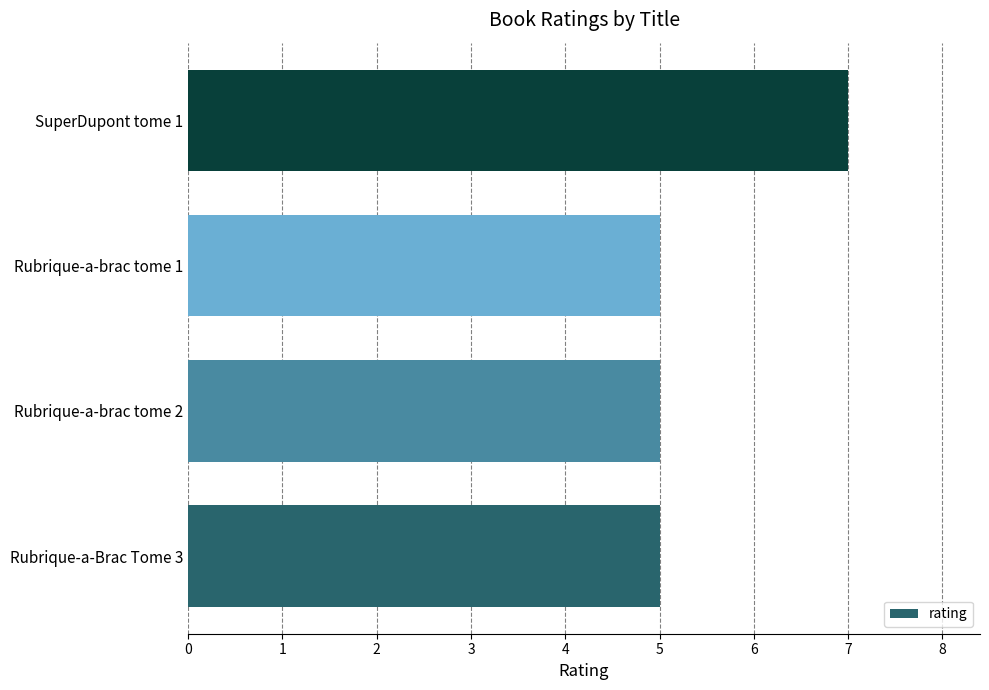

What is the ratio of the value at Rubrique-a-brac tome 1 to the value at SuperDupont tome 1?

0.7